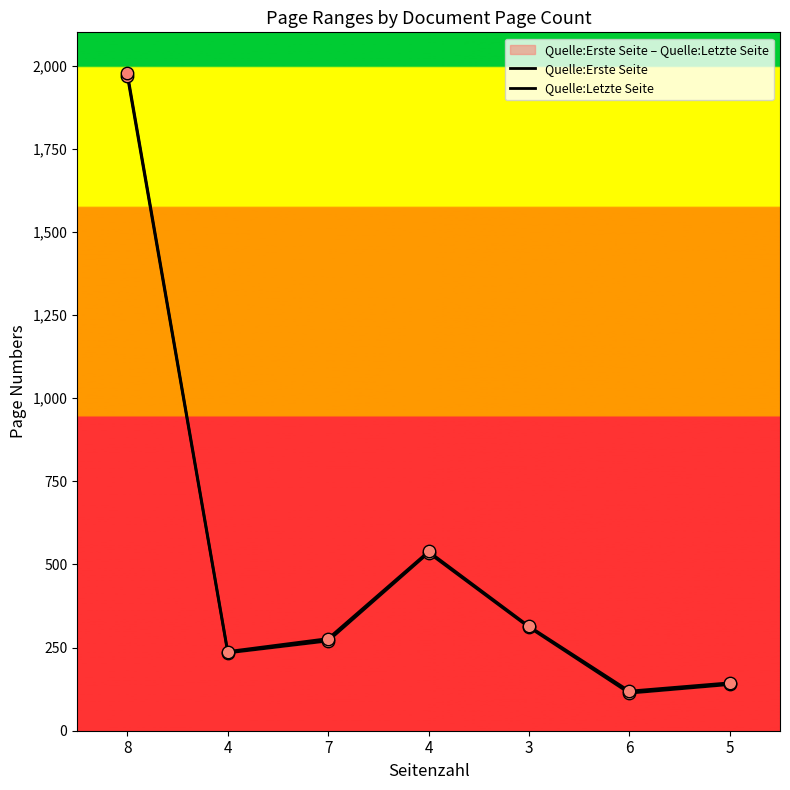

Which series has the largest total across all categories?

Quelle:Letzte Seite